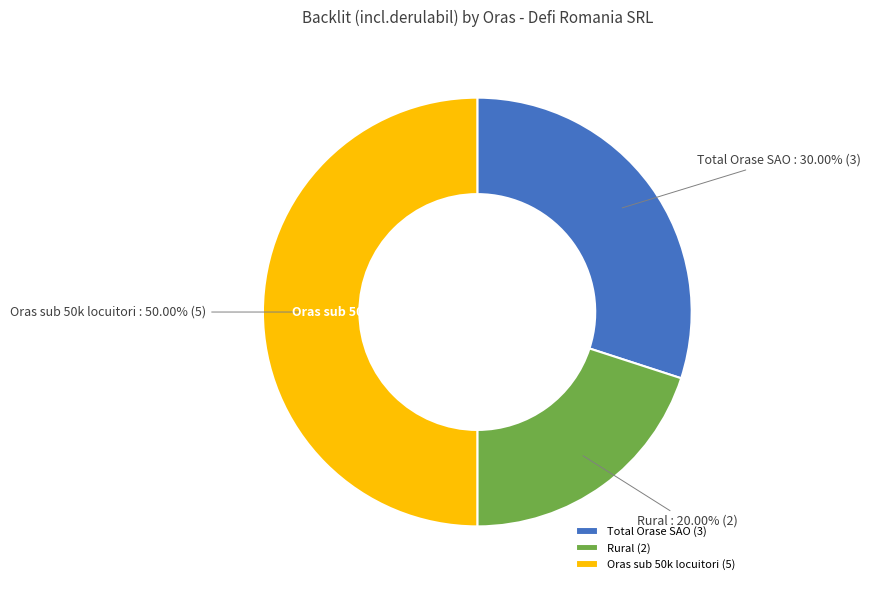

Does Rural represent more than half of the total?

No